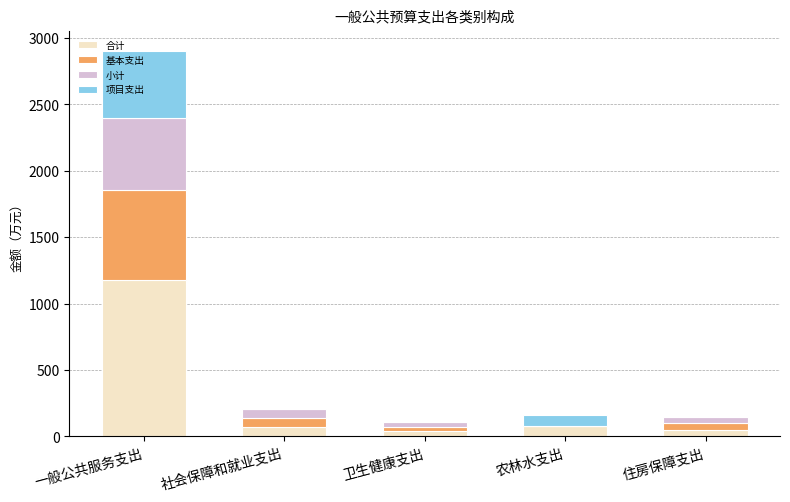

What are all the series names shown in the legend?

合计, 基本支出, 小计, 项目支出